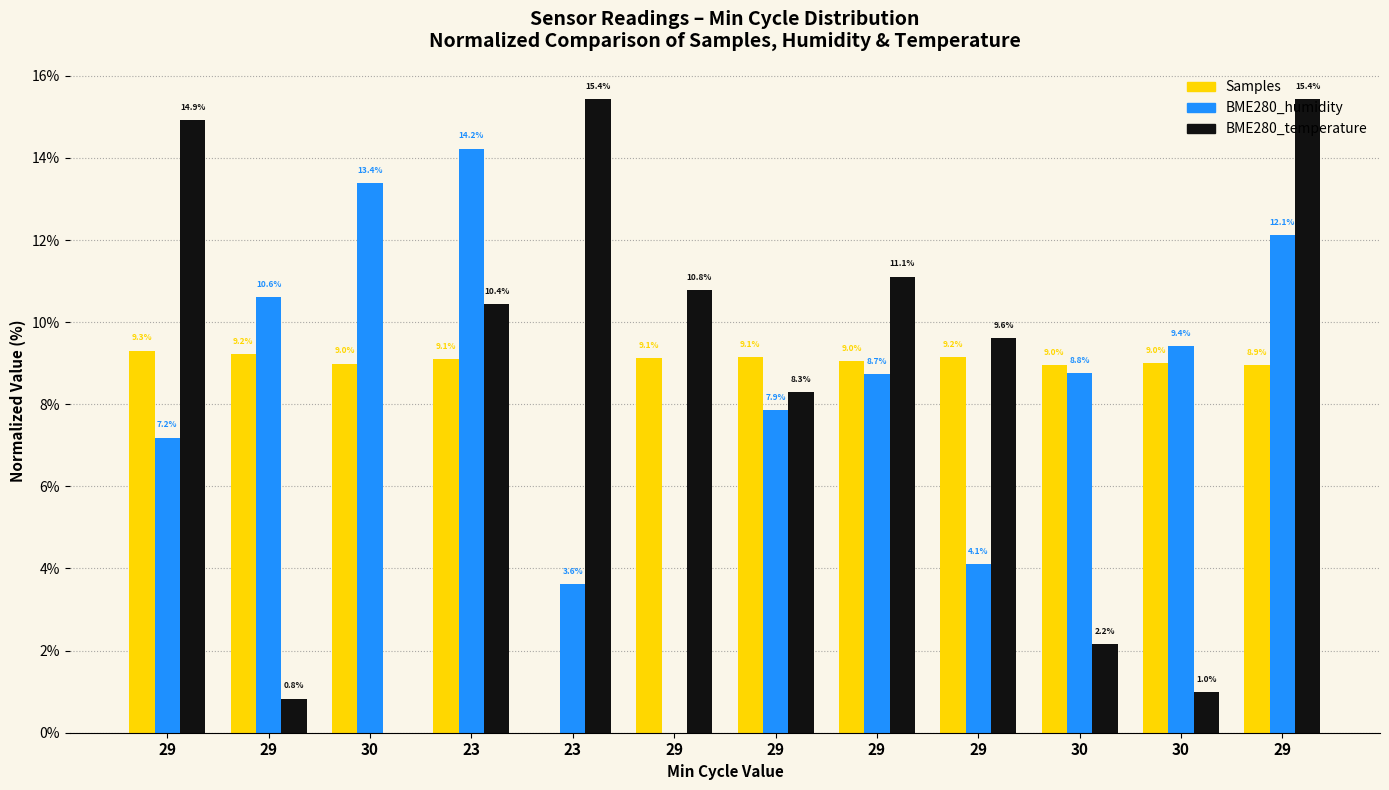

Which has a higher value, 29 or 29?

29